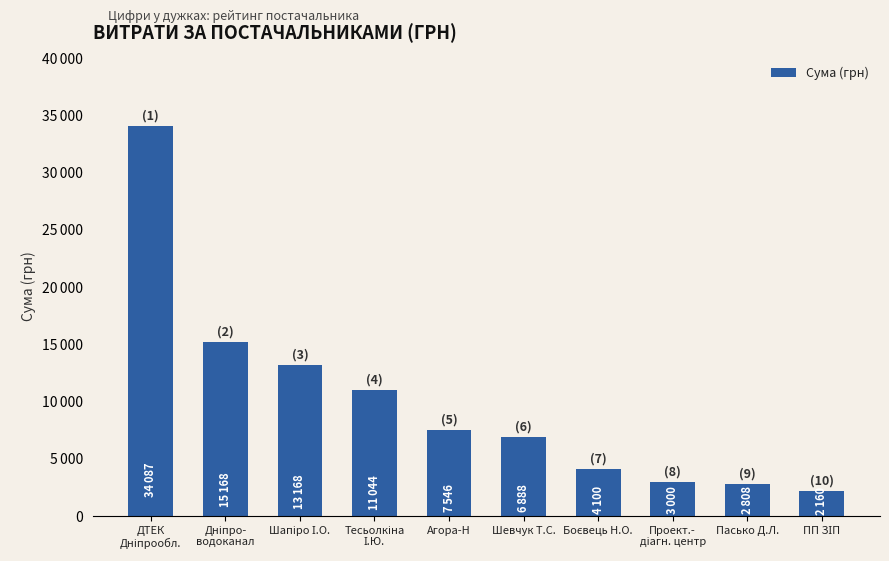

Reading left to right, extract all data points from this chart.

34086.8	15168.0	13168.4	11044.0	7546.0	6888.0	4100.0	3000.0	2808.0	2159.6